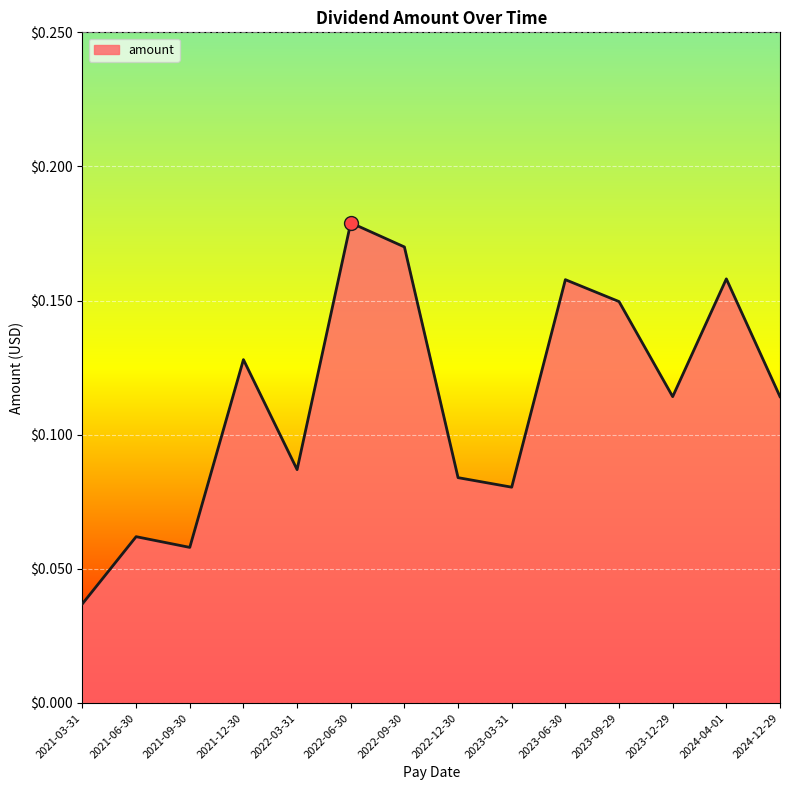

True or false: there are more than 1 points higher than both neighbors.

True